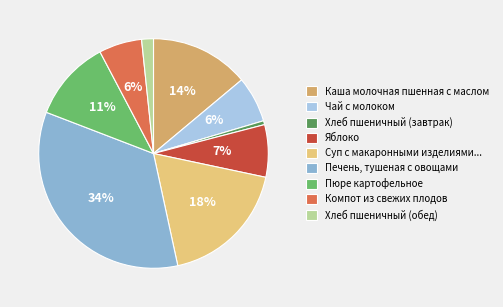

What is the largest slice in the pie chart?

Печень, тушеная с овощами